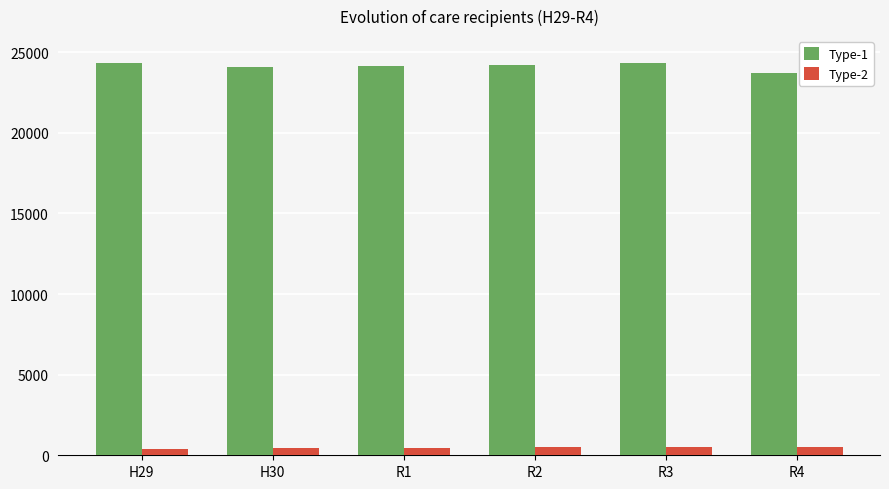

What is the minimum value for Type-1?

23727